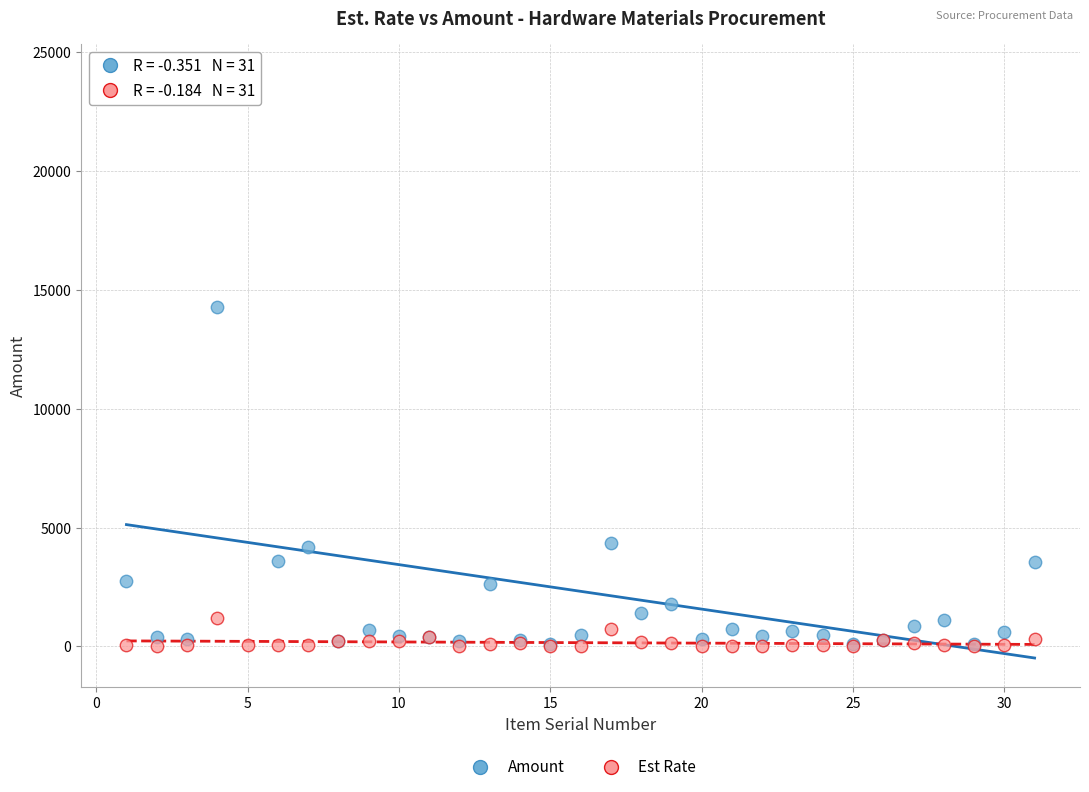

In the Amount series, what Y value is closest to 12108?

14304.0